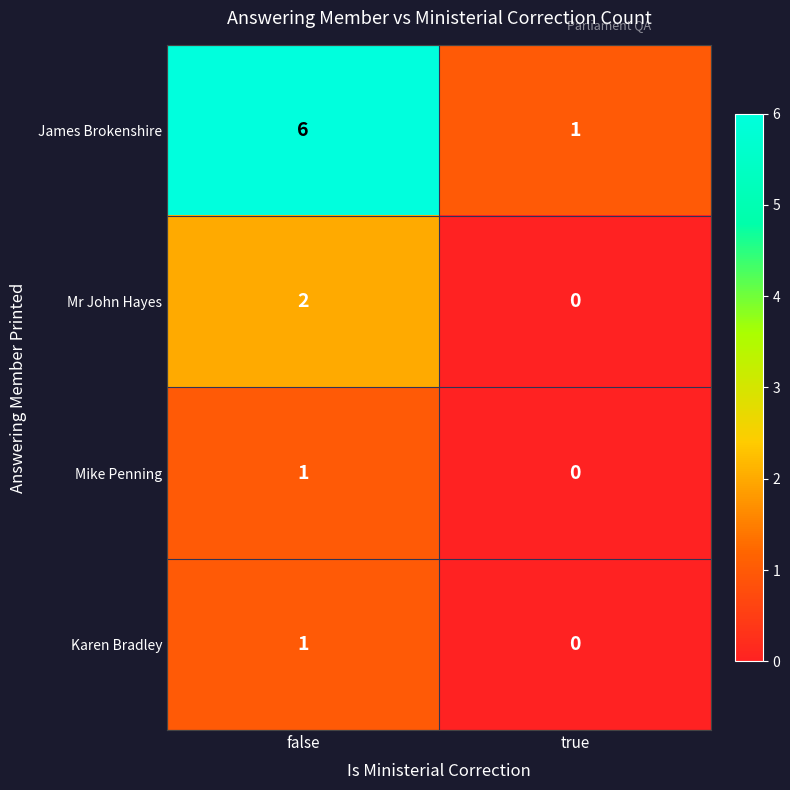

Reading left to right, transcribe all the data shown in this chart.

James Brokenshire: 6	1
Mr John Hayes: 2	0
Mike Penning: 1	0
Karen Bradley: 1	0